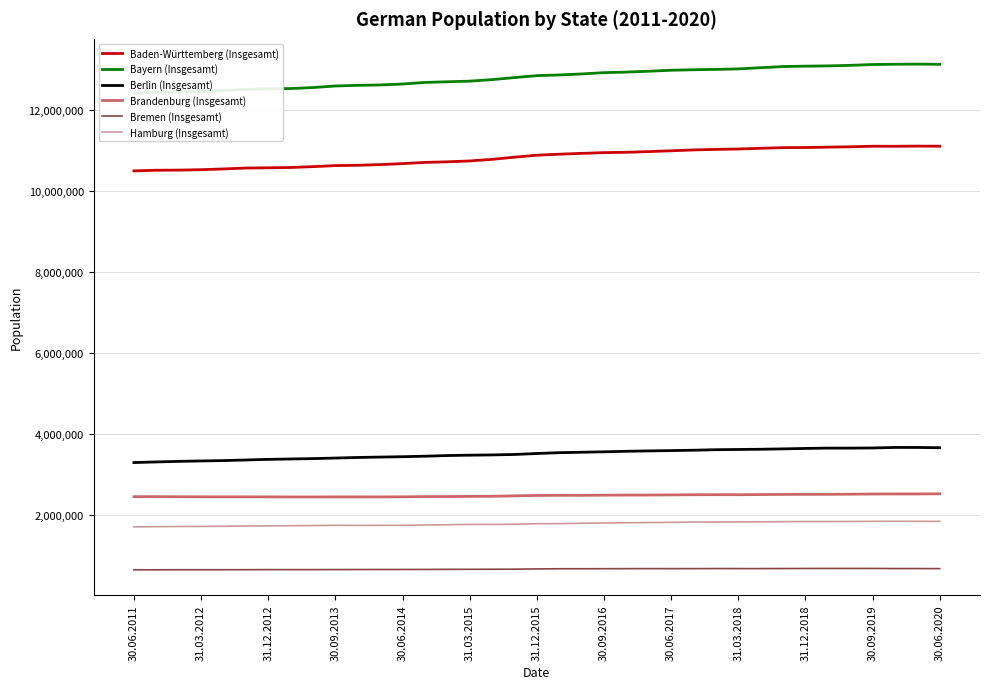

Which category has the lowest value across all series?

30.06.2011